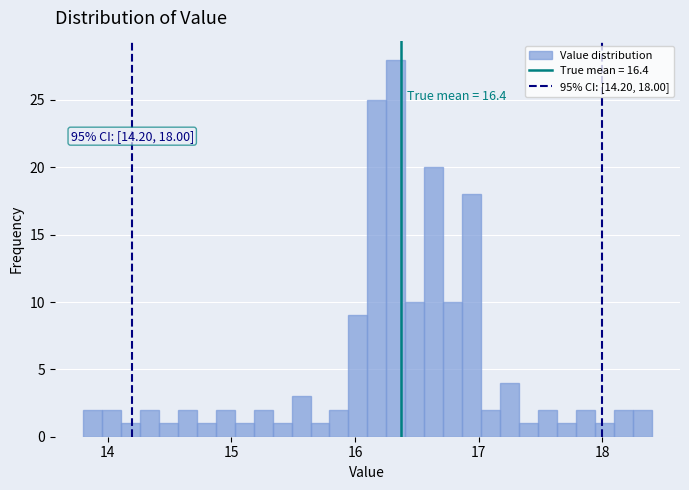

Read against the x-axis, roughly where is the centre of the tallest bar?

16.3